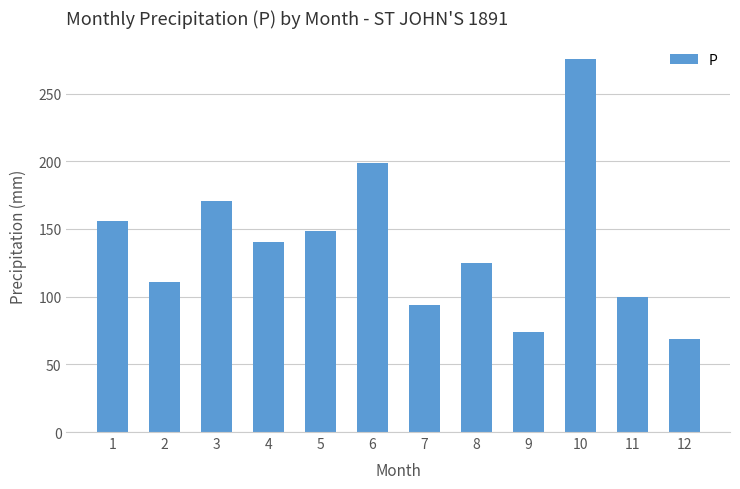

Between 12 and 10, which is larger?

10